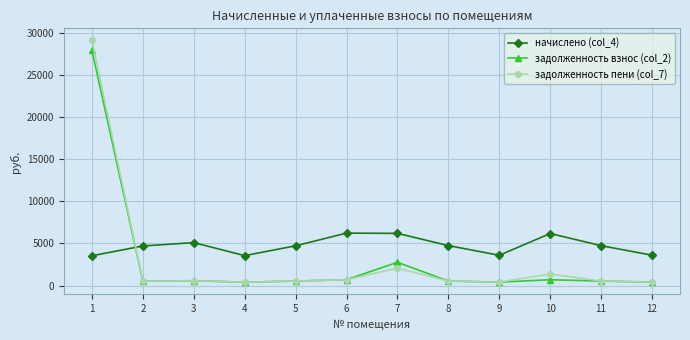

What is the difference between the задолженность пени (col_7) values at 4 and 5?

129.3